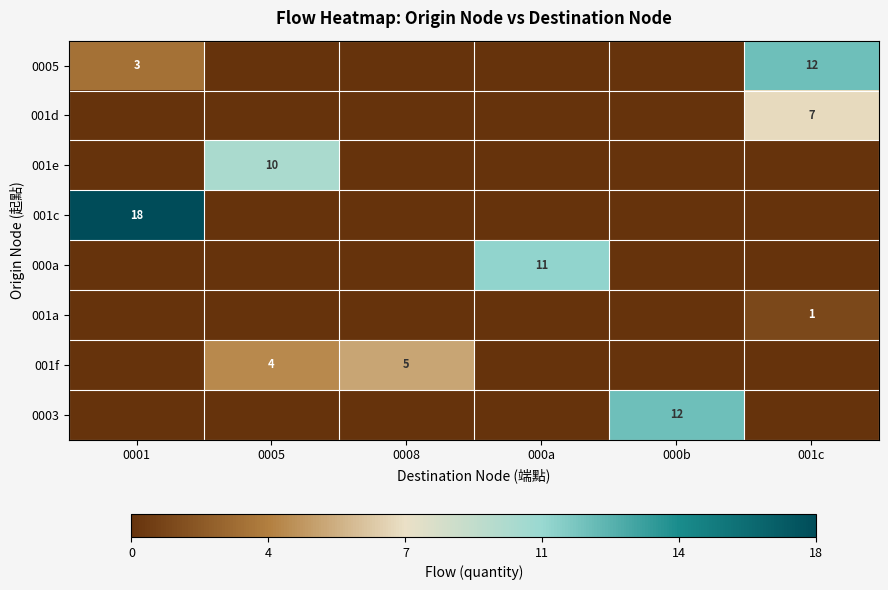

The 001a series shows 1 at 001c. True or false?

True